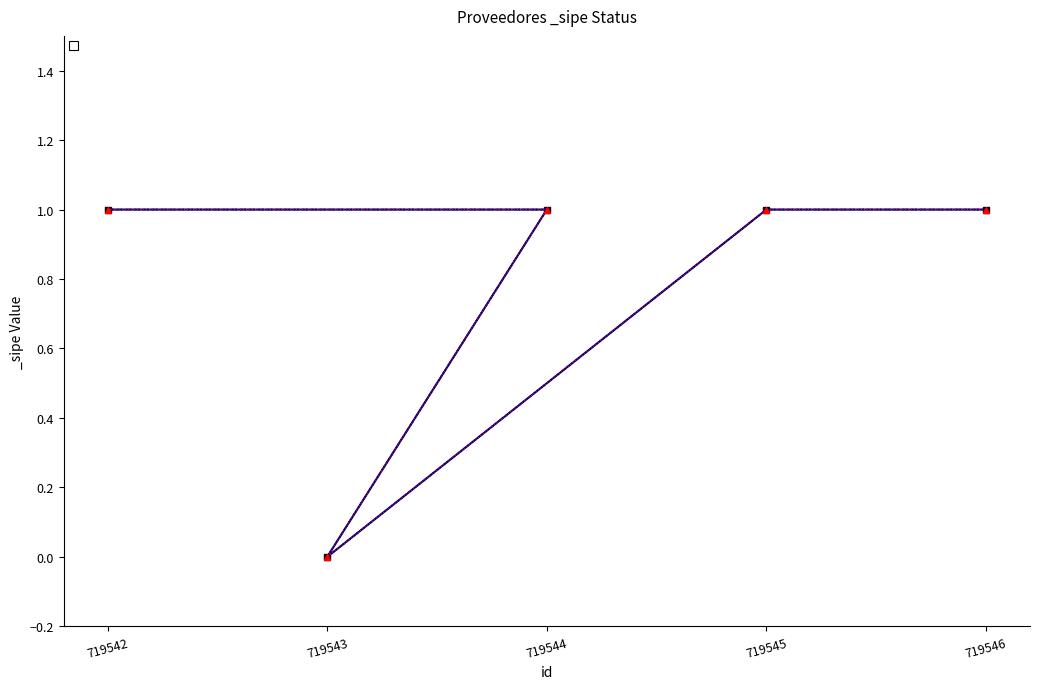

True or false: the data has more than 0 interior local peaks.

False